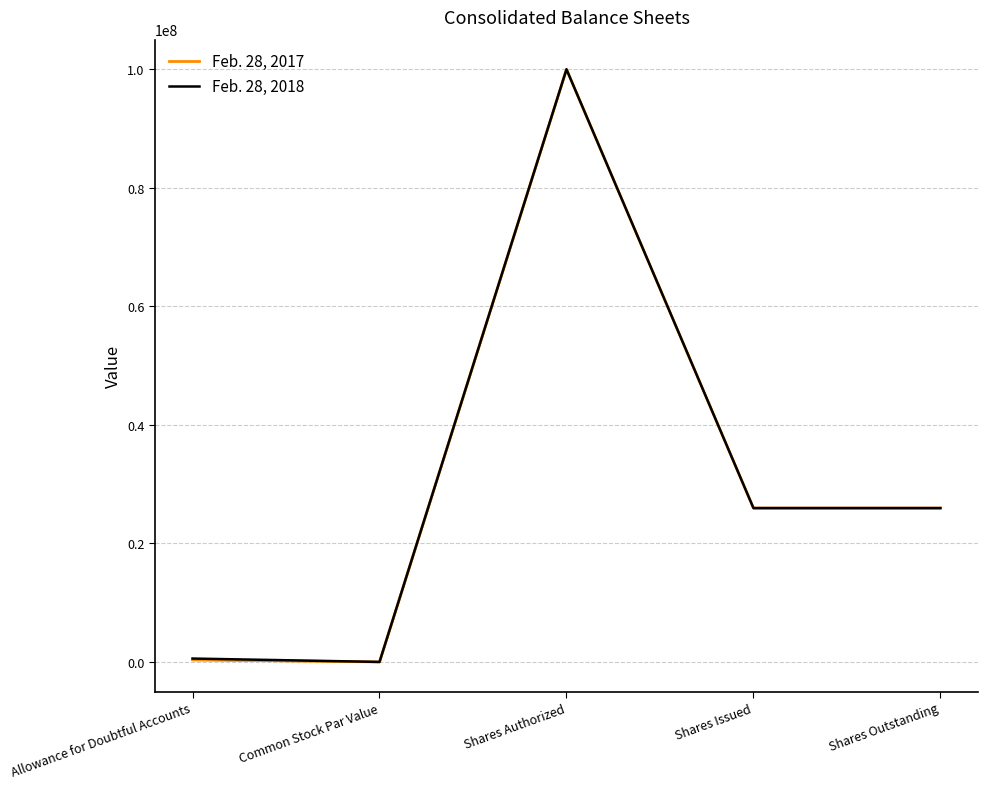

What is the value of the Feb. 28, 2018 point at the 4th from the left?

25959466